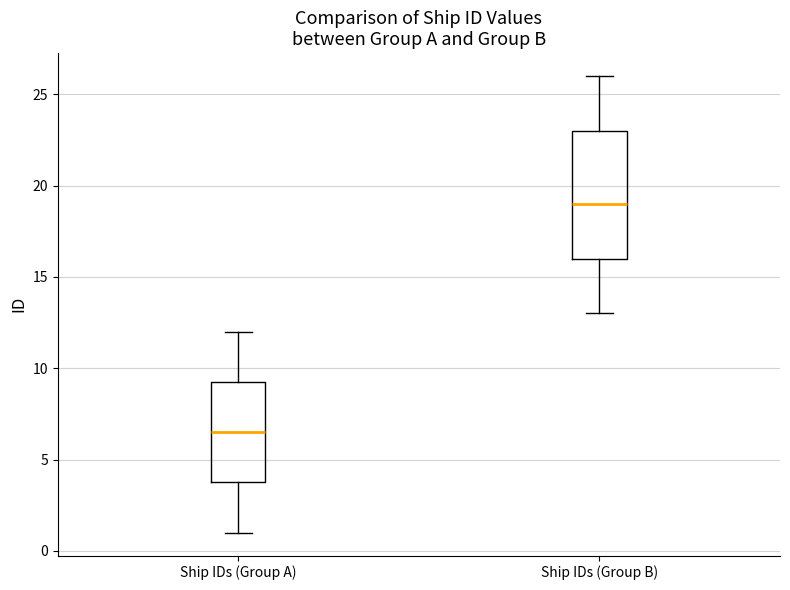

Where is the upper edge of the box for Ship IDs (Group B) on the y-axis? The values are not printed on the chart, so give them approximately, as read against the axis.

23.0